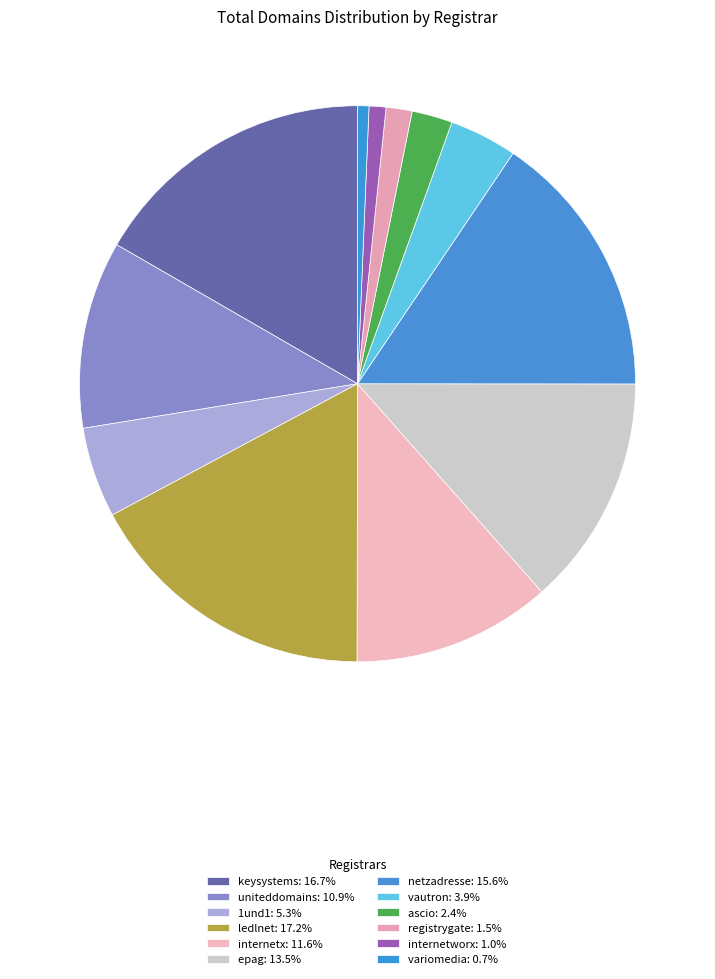

How many segments does this pie chart have?

12